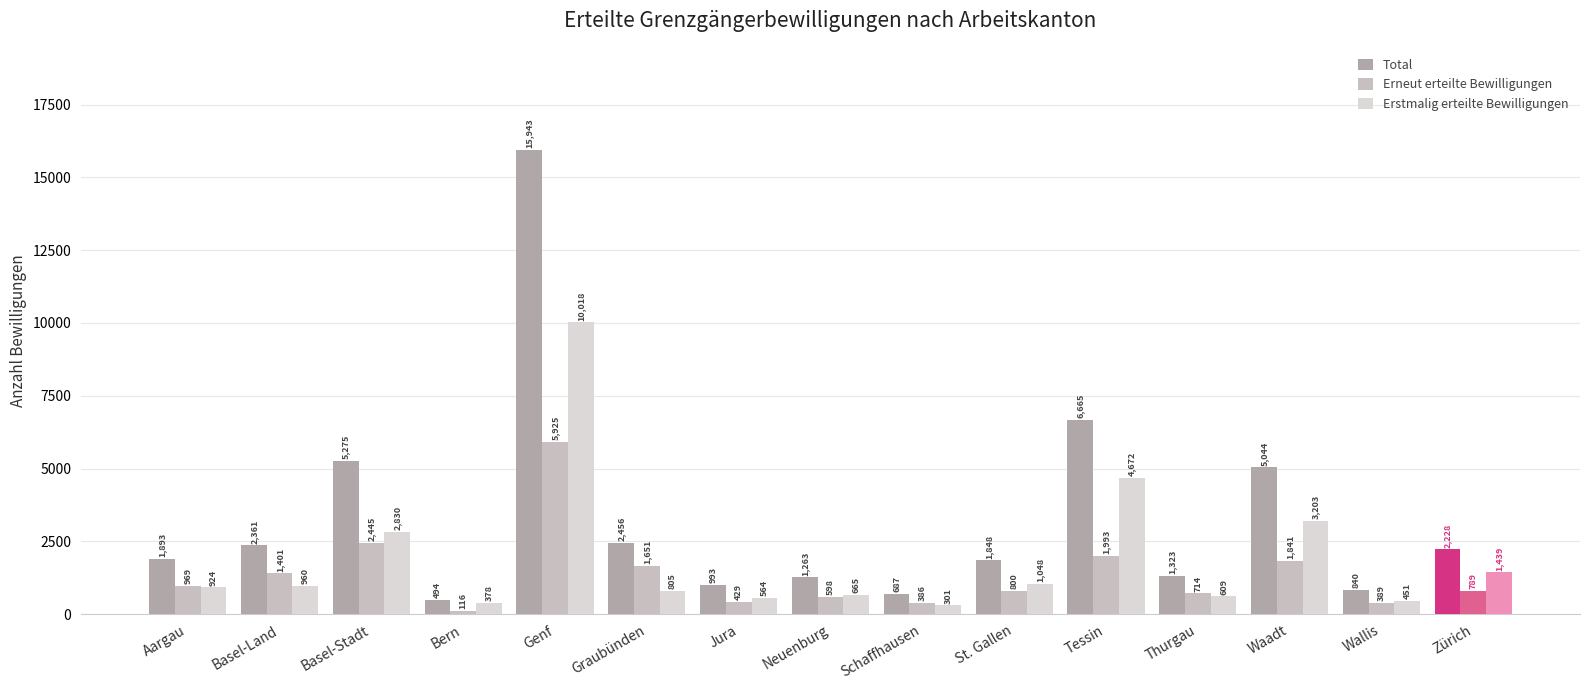

List the series in order of their overall mean, lowest first.

Erneut erteilte Bewilligungen, Erstmalig erteilte Bewilligungen, Total